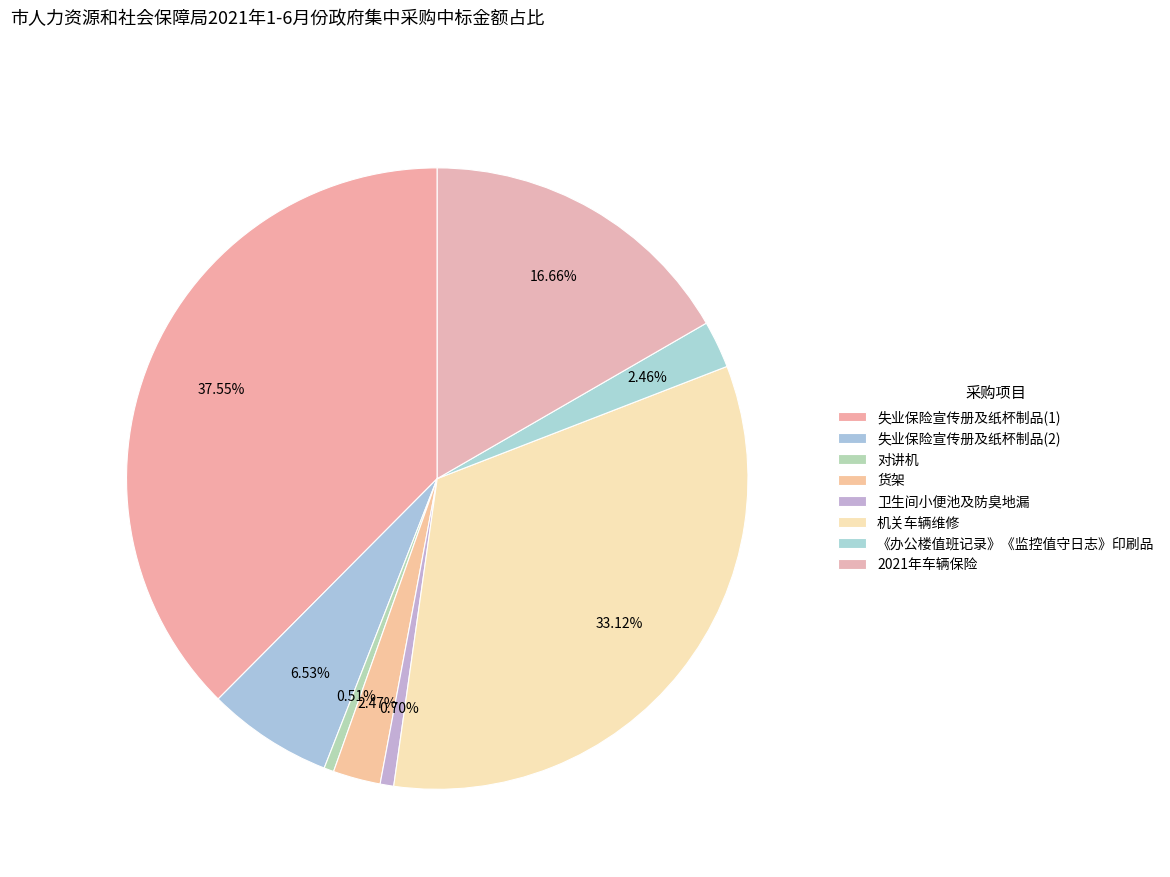

What percentage is the 货架 slice, to the nearest percent?

2%